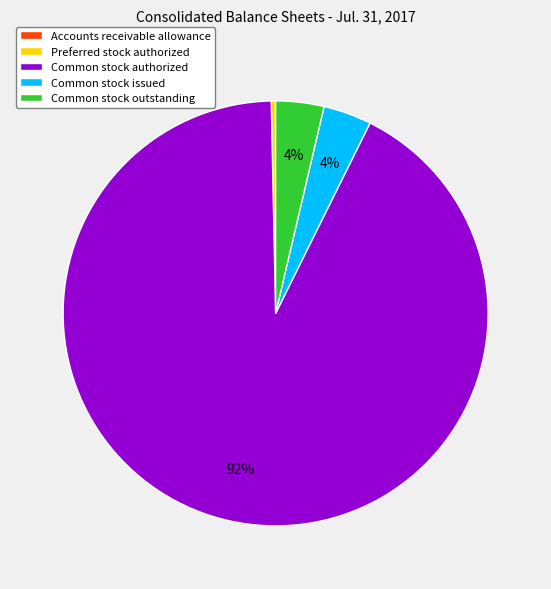

Is the sum of Common stock issued and Preferred stock authorized greater than half?

No